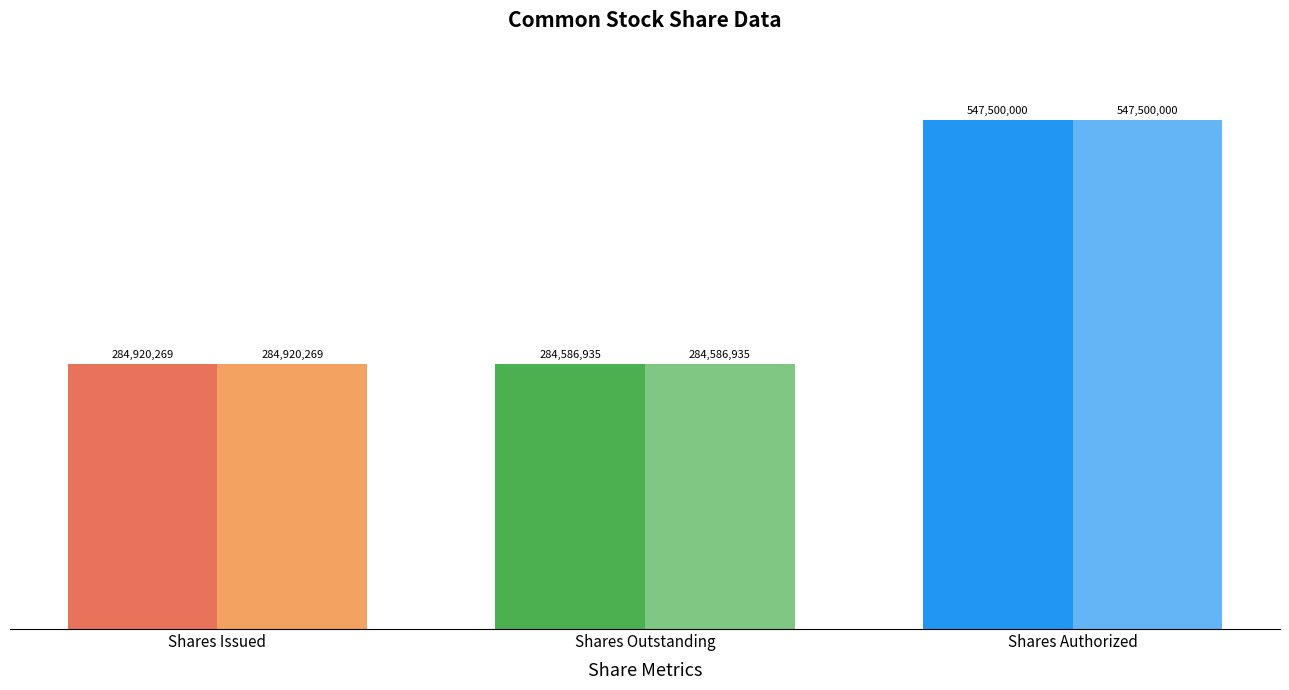

What is the label of the 2nd bar from the right?

Shares Outstanding